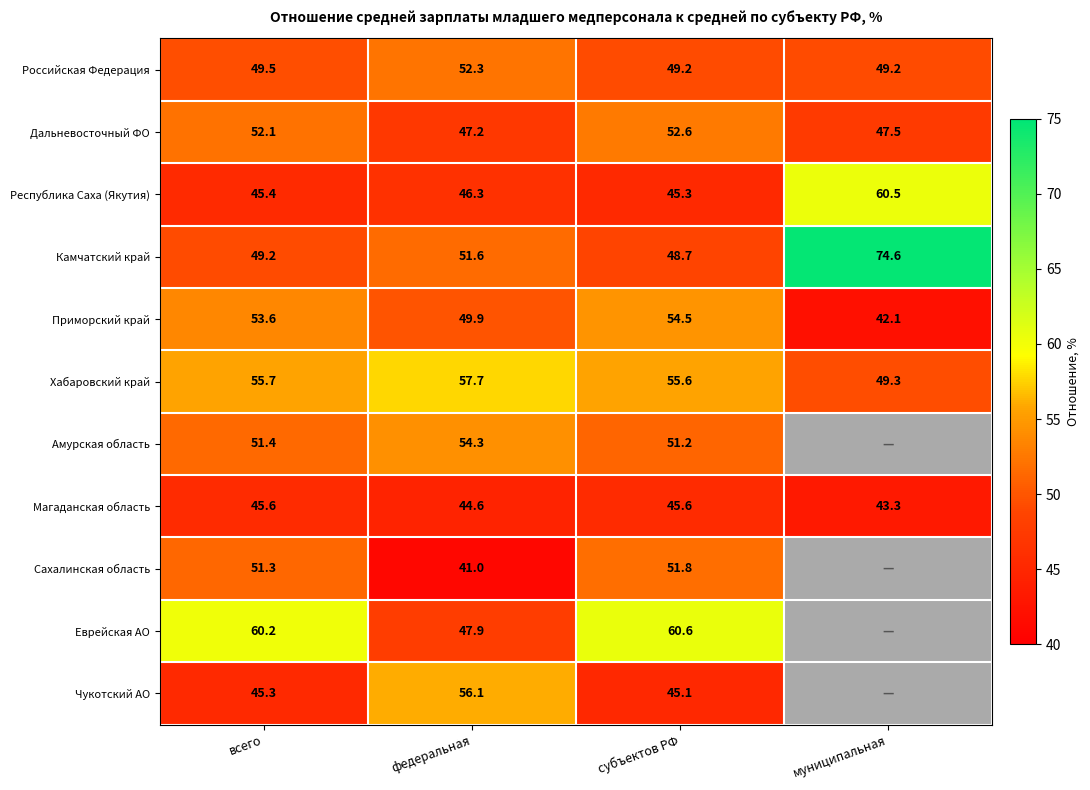

The value of Чукотский АО at всего is 80.5. True or false?

False